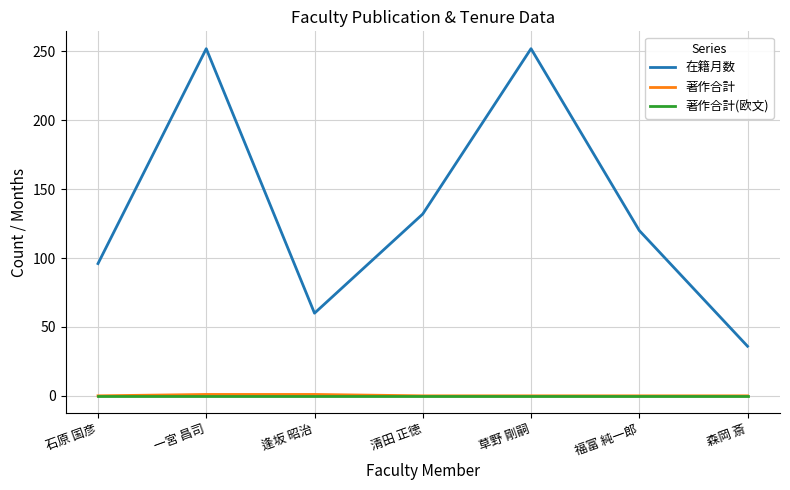

Which series changed the most between 石原 国彦 and 清田 正徳?

在籍月数